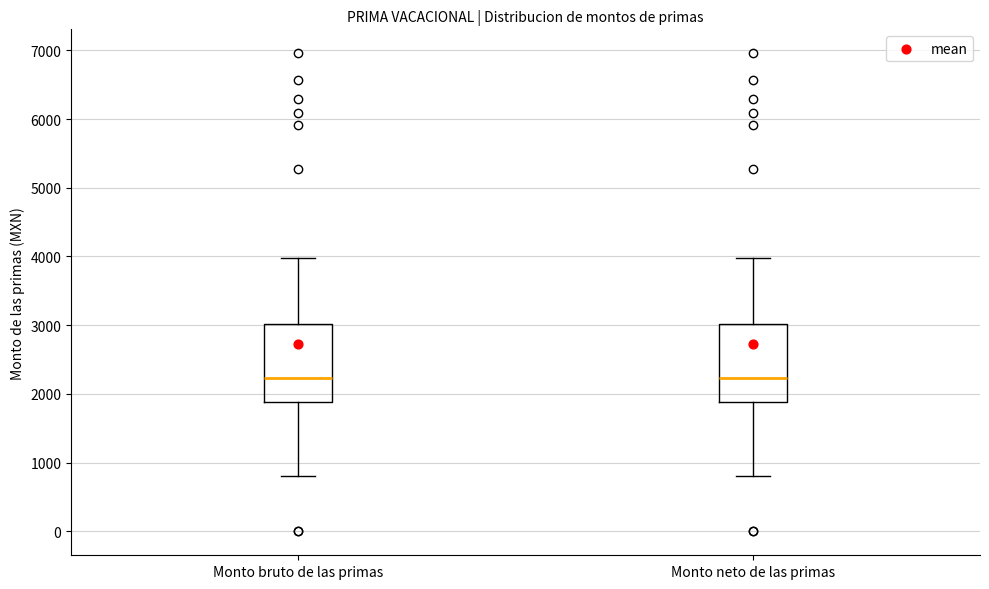

Reading left to right, read every box against the y-axis: the position of its median line, the range the box covers, and the ends of its whiskers. The values are not printed on the chart, so give them approximately, as read against the axis.

Monto bruto de las primas: median 2200, box 1900 to 3000, whiskers 800 to 4000
Monto neto de las primas: median 2200, box 1900 to 3000, whiskers 800 to 4000